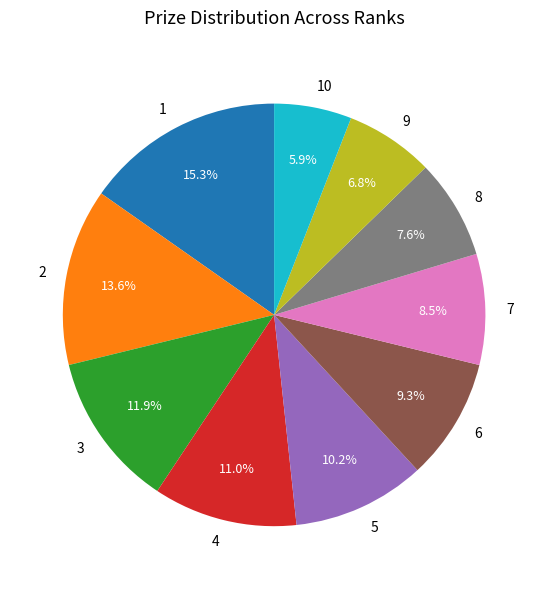

What percentage is the 4 slice, to the nearest percent?

11%